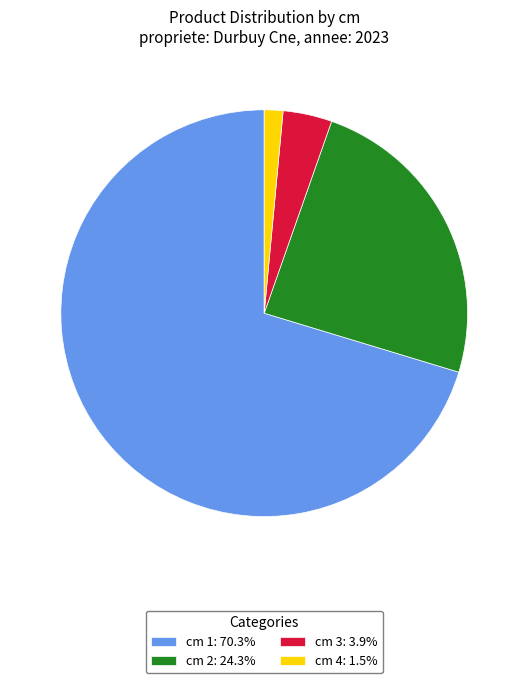

Does cm 1: 70.3% represent more than half of the total?

Yes